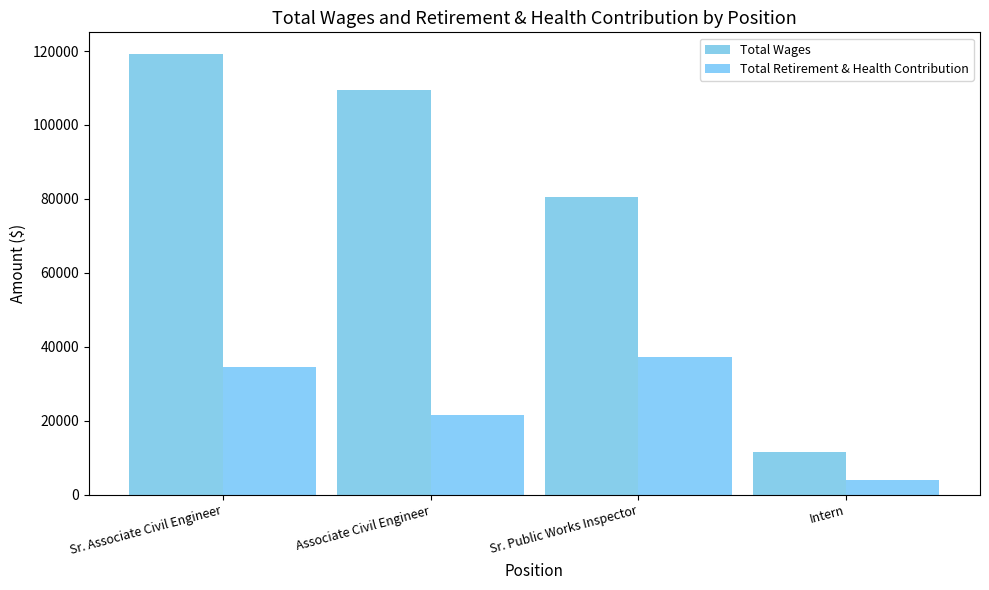

Where does the Total Wages series first go above 109578?

Sr. Associate Civil Engineer